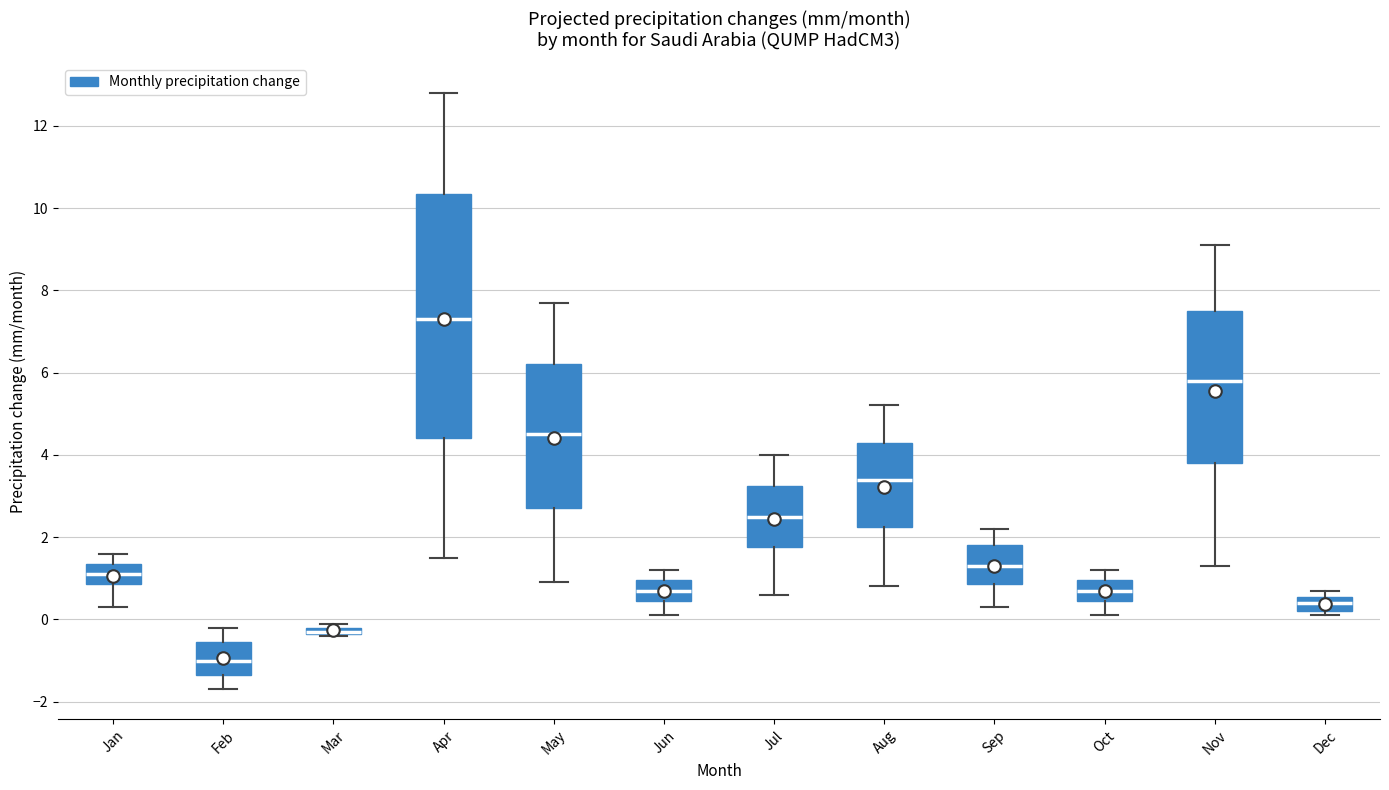

Comparing the boxes themselves (not the whiskers), which one is the tallest?

Apr